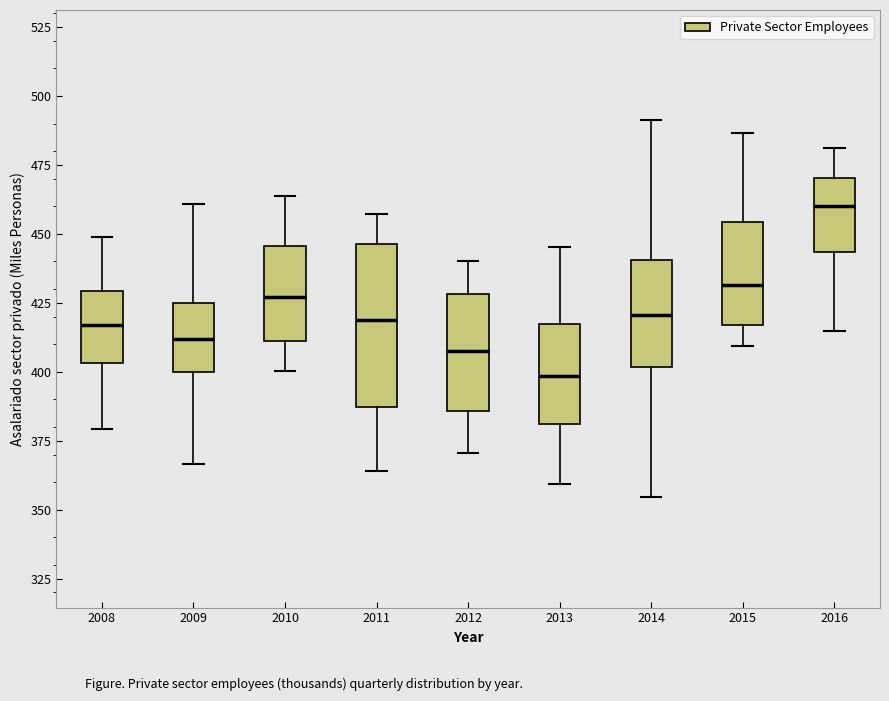

Reading left to right, read every box against the y-axis: the position of its median line, the range the box covers, and the ends of its whiskers. The values are not printed on the chart, so give them approximately, as read against the axis.

2008: median 415, box 405 to 430, whiskers 380 to 450
2009: median 410, box 400 to 425, whiskers 365 to 460
2010: median 425, box 410 to 445, whiskers 400 to 465
2011: median 420, box 385 to 445, whiskers 365 to 455
2012: median 410, box 385 to 430, whiskers 370 to 440
2013: median 400, box 380 to 415, whiskers 360 to 445
2014: median 420, box 400 to 440, whiskers 355 to 490
2015: median 430, box 415 to 455, whiskers 410 to 485
2016: median 460, box 445 to 470, whiskers 415 to 480